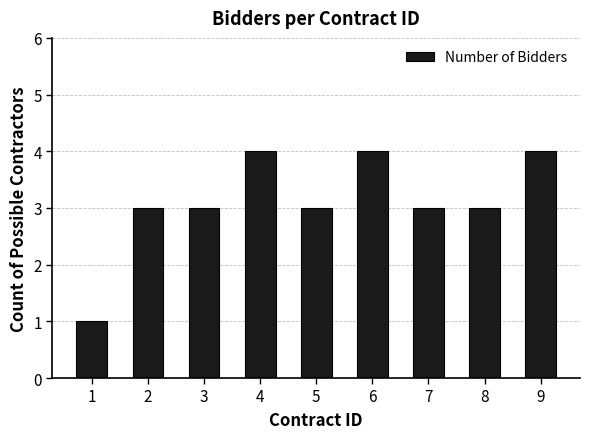

Reading left to right, list all the values displayed in this chart.

1	3	3	4	3	4	3	3	4